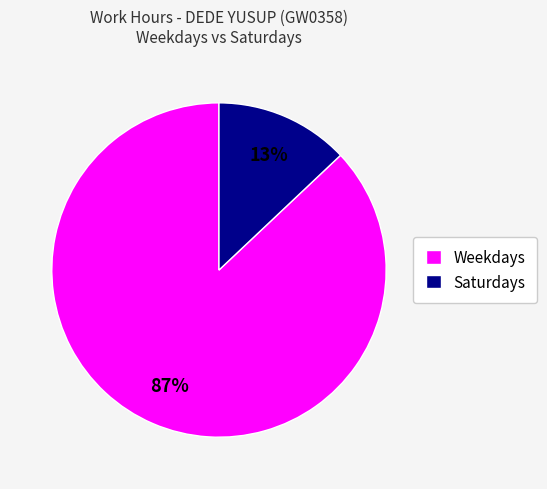

Between Weekdays and Saturdays, which is larger?

Weekdays